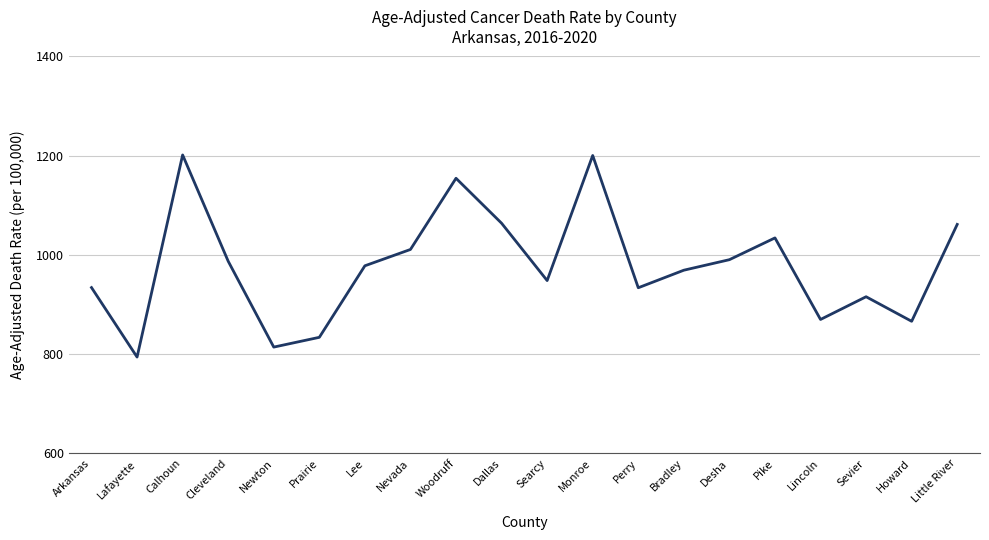

What is the approximate value at Desha?

990.4